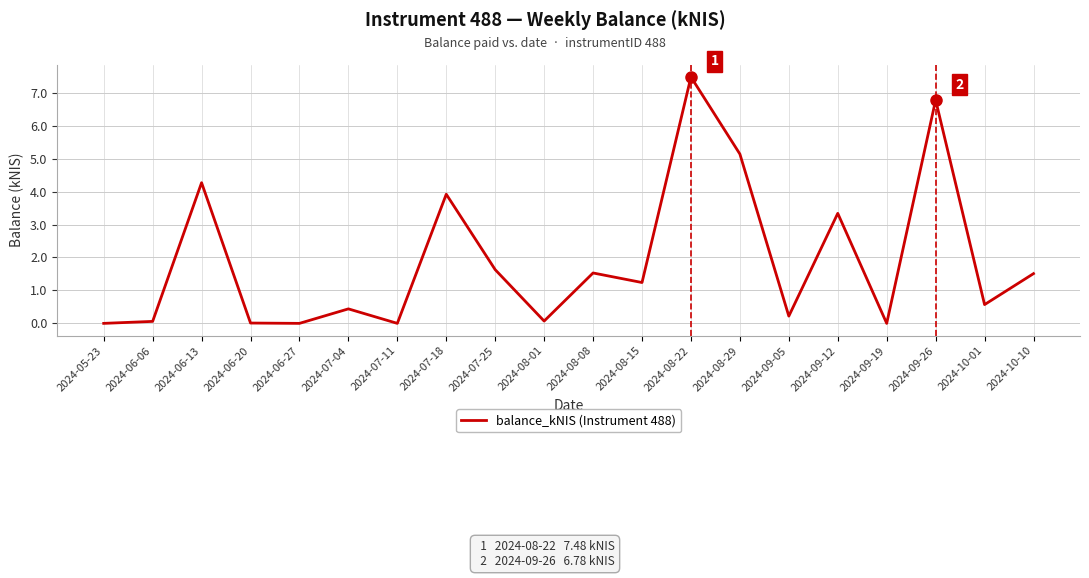

How many lines are shown in the chart?

1